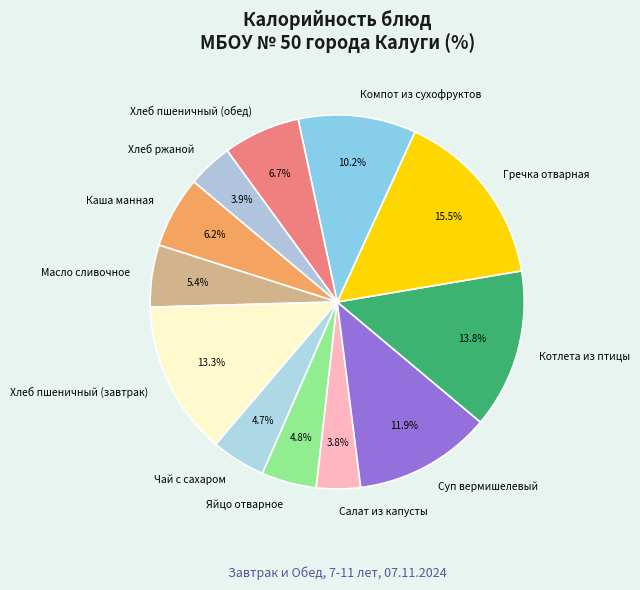

What is the ratio of the value at Котлета из птицы to the value at Компот из сухофруктов?

1.4